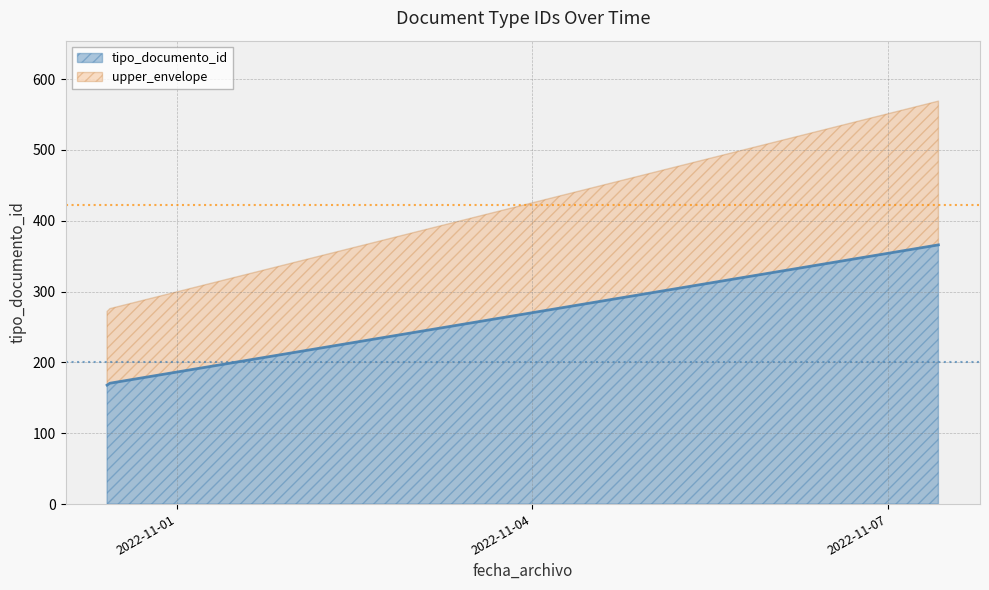

Where is the first local minimum?

2022-10-31 09:53:18